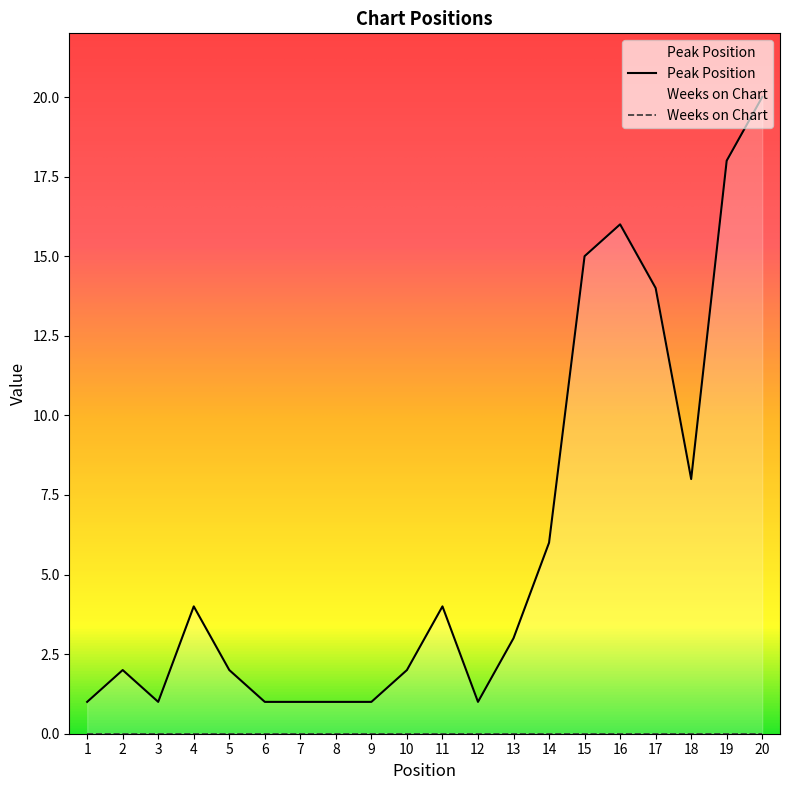

List the labels in order of value, largest first.

20, 19, 16, 15, 17, 18, 14, 4, 11, 13, 2, 5, 10, 1, 3, 6, 7, 8, 9, 12